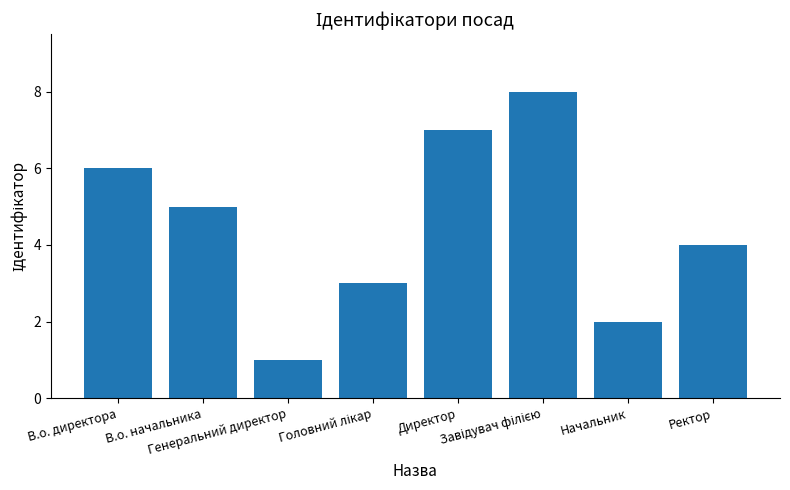

What is the label of the 1st bar from the right?

Ректор